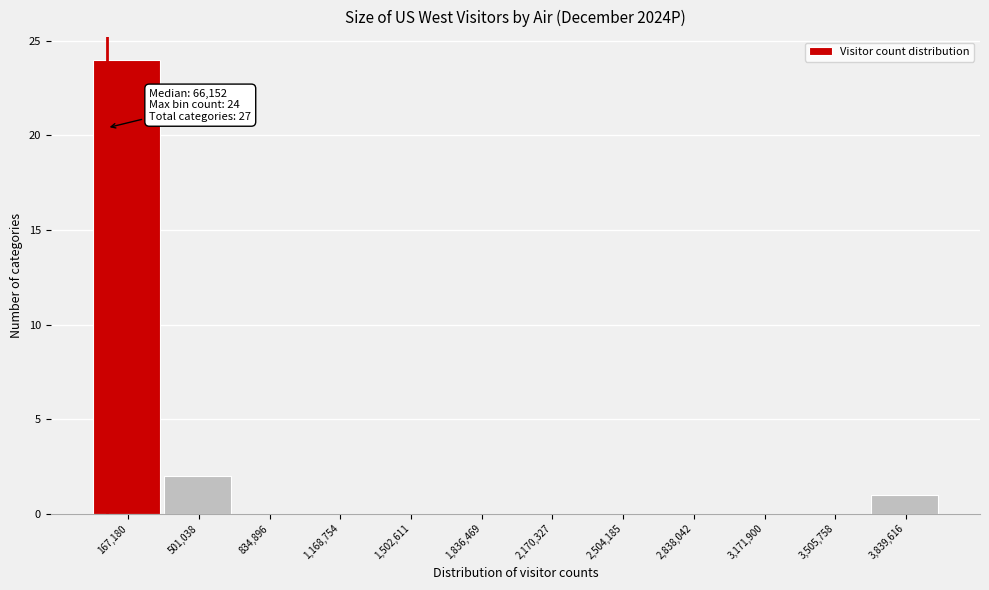

Which range on the x-axis has the tallest bar?

0 to 350000